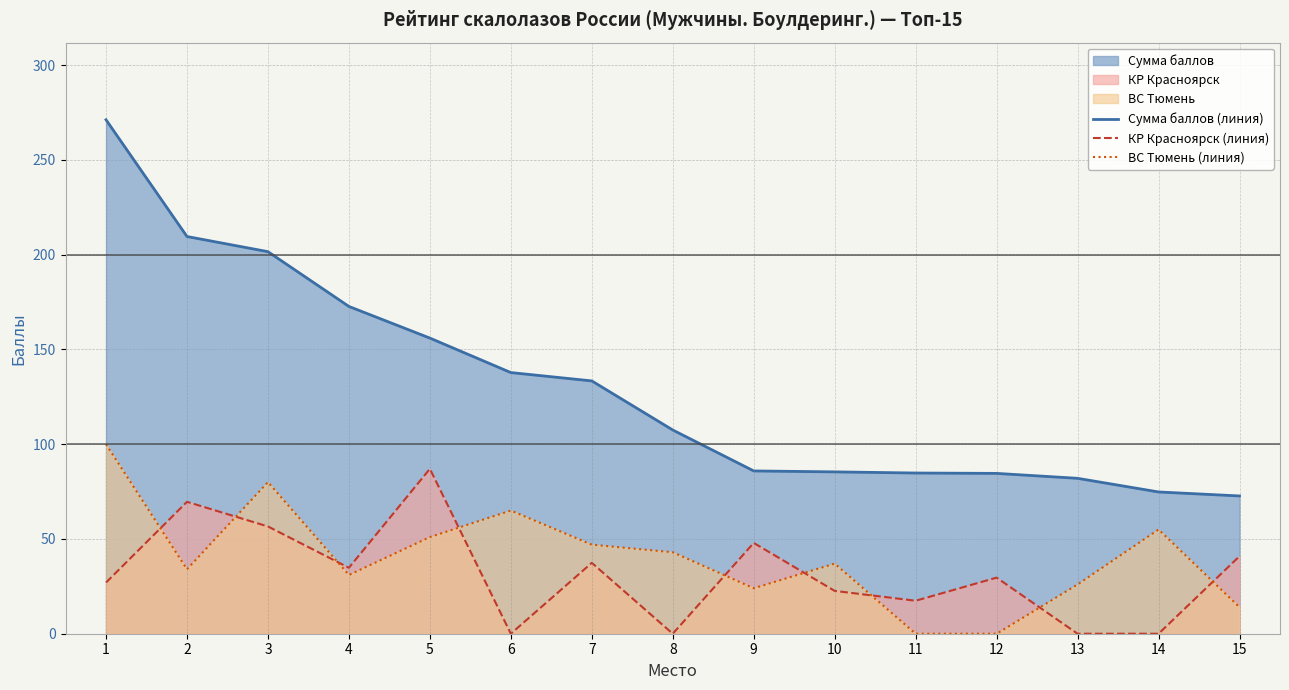

The value of Сумма баллов (линия) at 5 is 244.5. True or false?

False